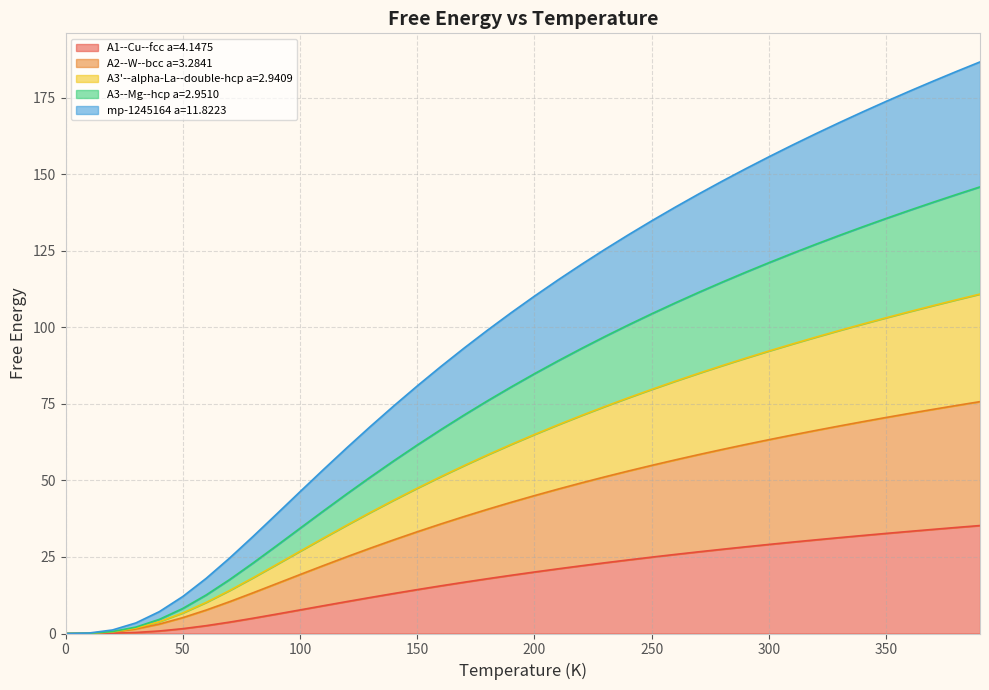

The value of A1--Cu--fcc a=4.1475 at 320.0 is 9.3. True or false?

False